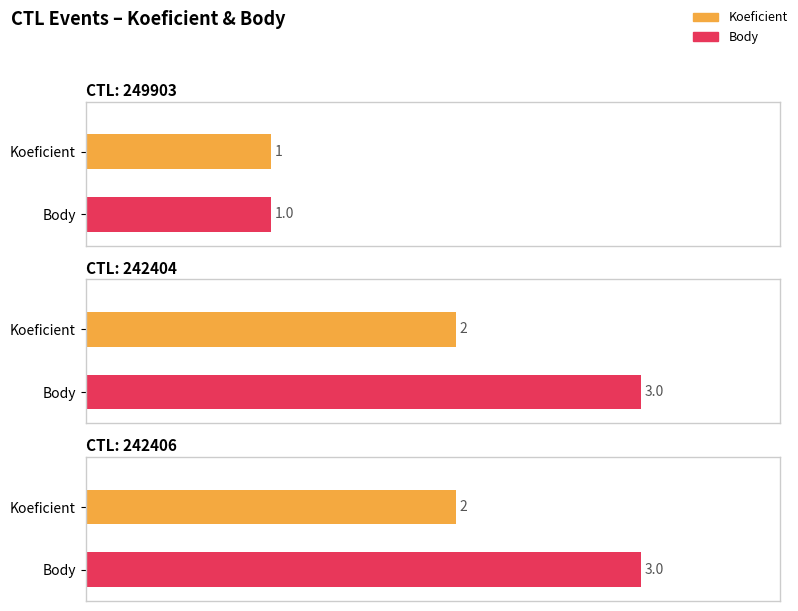

What is the label of the 2nd bar from the right?

242404